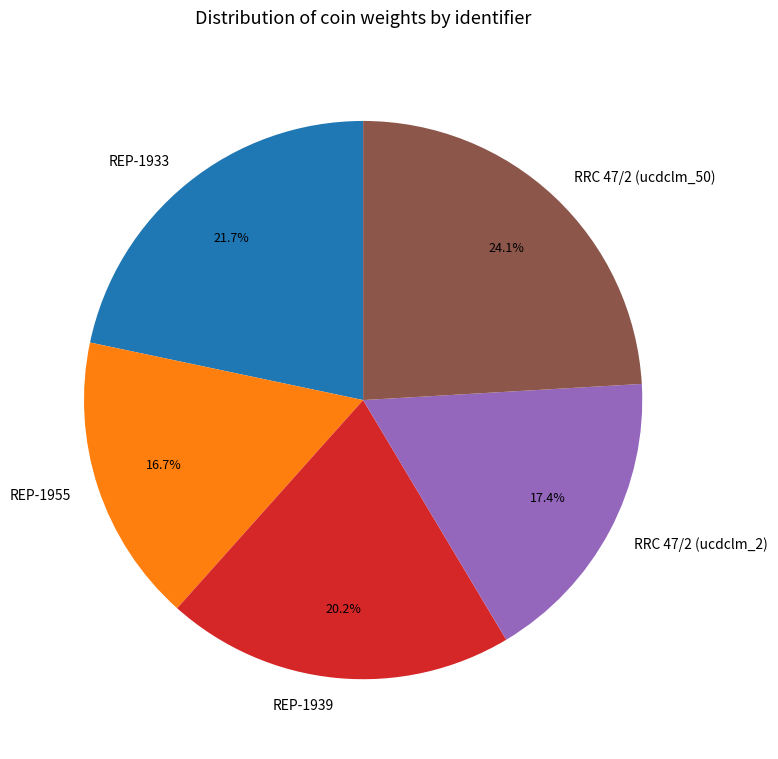

Which category has the biggest portion of the pie?

RRC 47/2 (ucdclm_50)